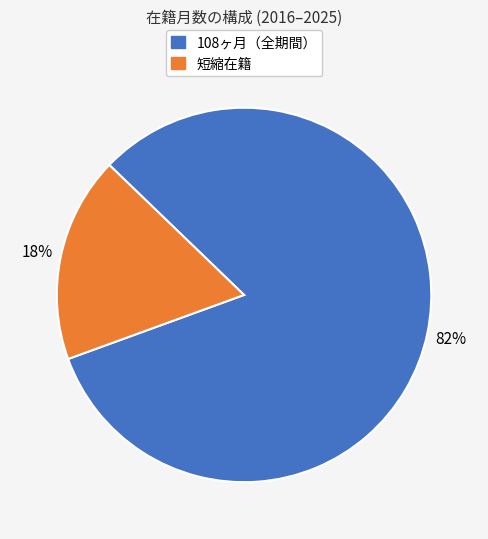

How many segments does this pie chart have?

2